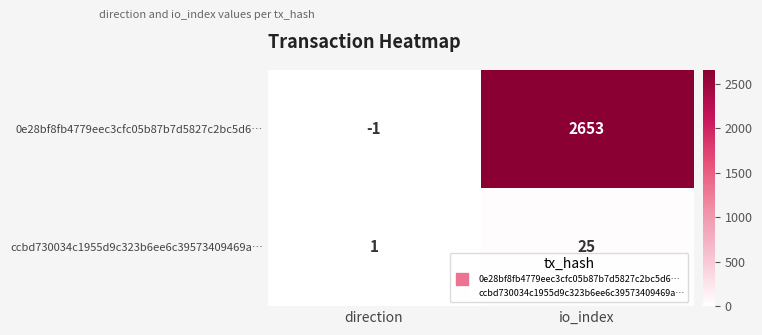

What value does the 0e28bf8fb4779eec3cfc05b87b7d5827c2bc5d6… series have at io_index, to the nearest 100?

2700